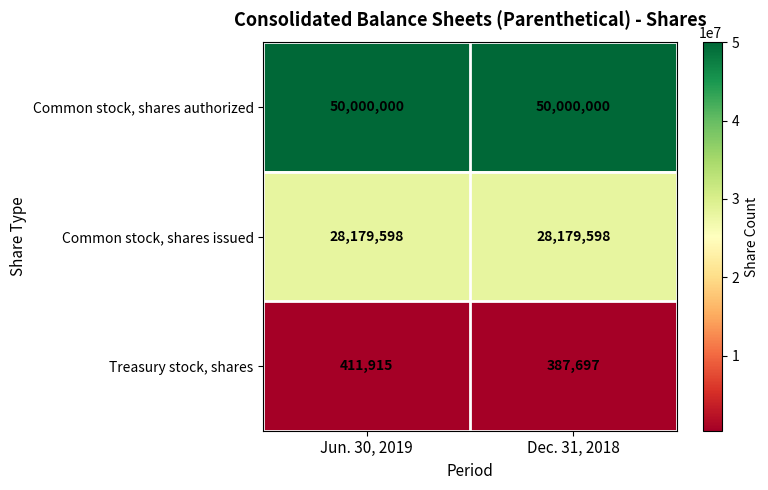

What is the total value across all series at Jun. 30, 2019?

78591513